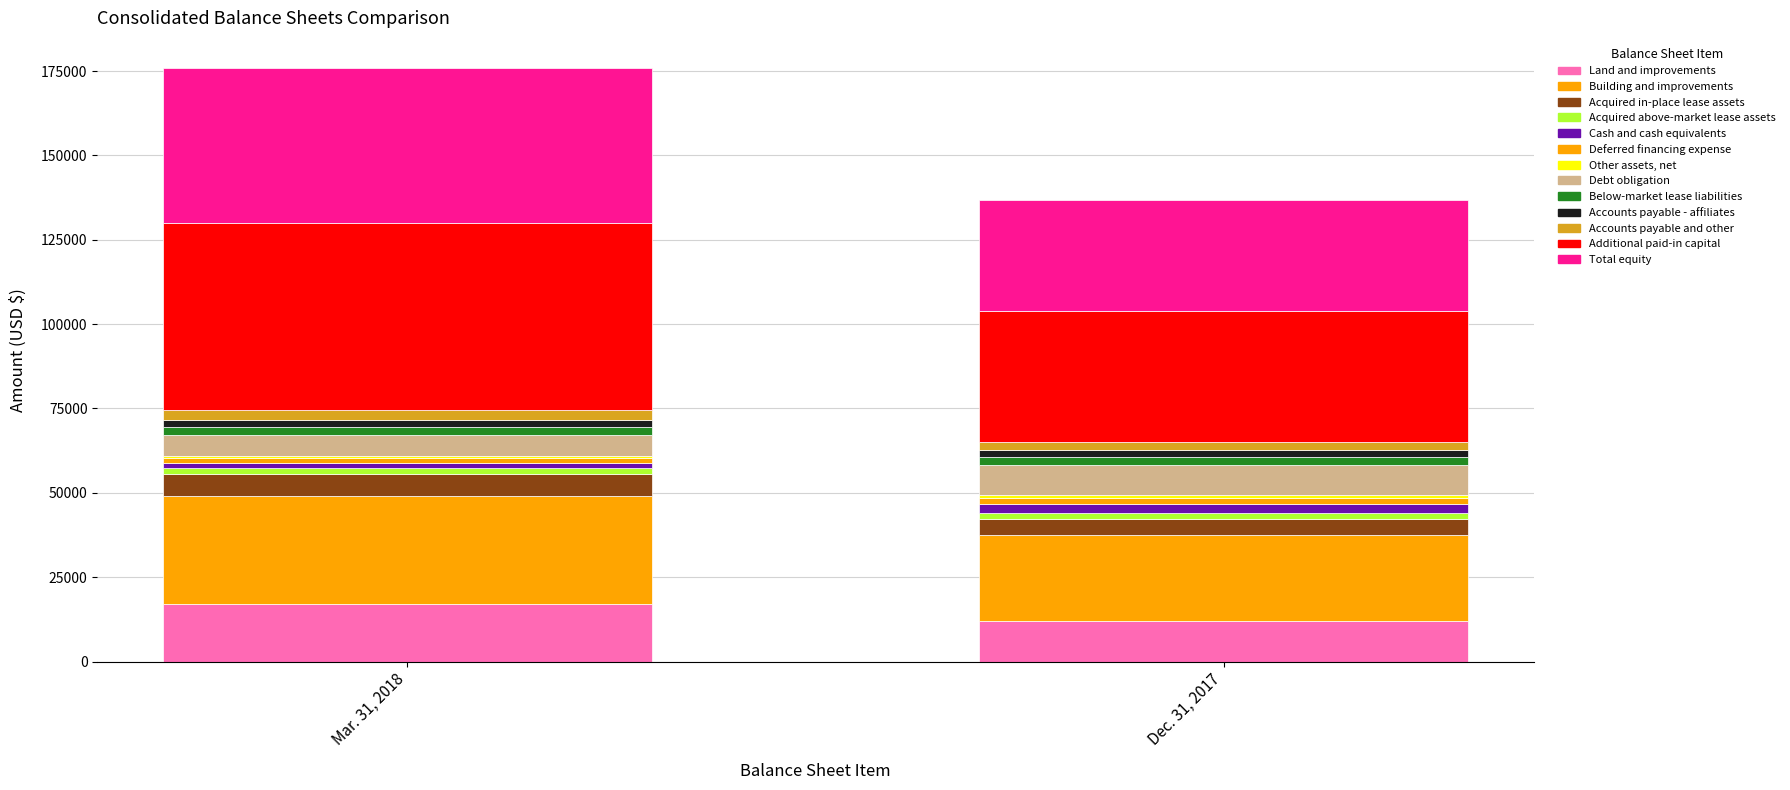

Does the chart contain stacked bars?

Yes